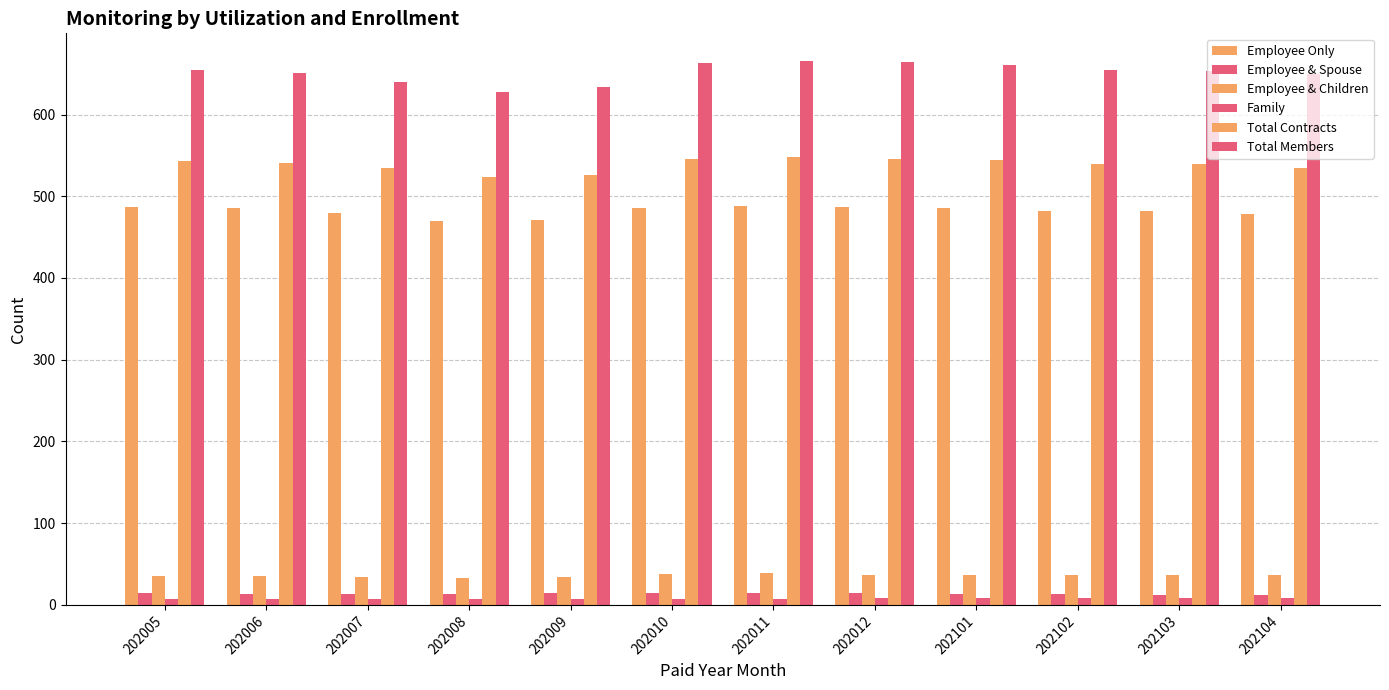

How many data points in Total Contracts are less than 541?

6